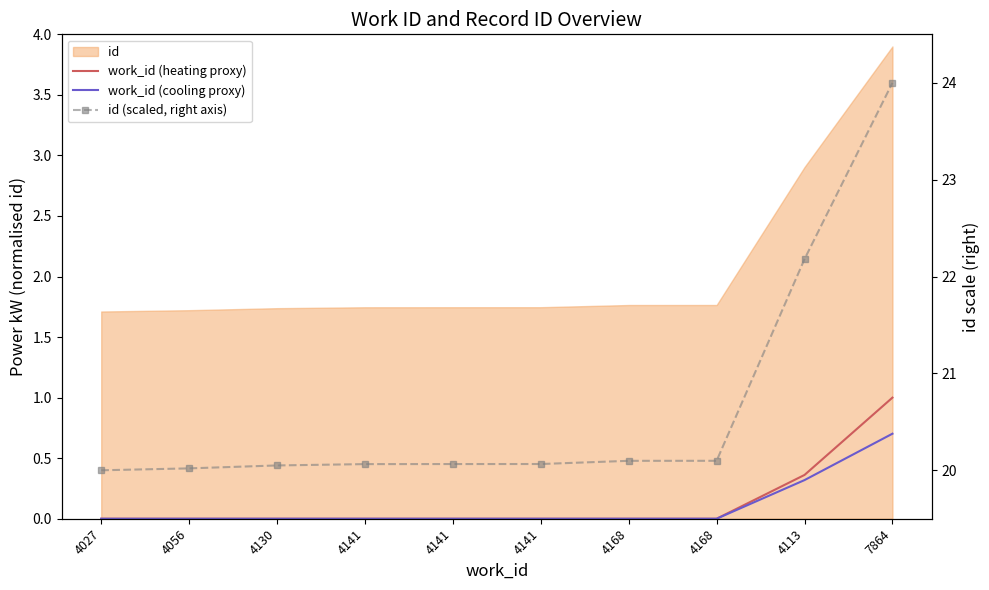

True or false: work_id (cooling proxy) and work_id (heating proxy) intersect in this chart.

False